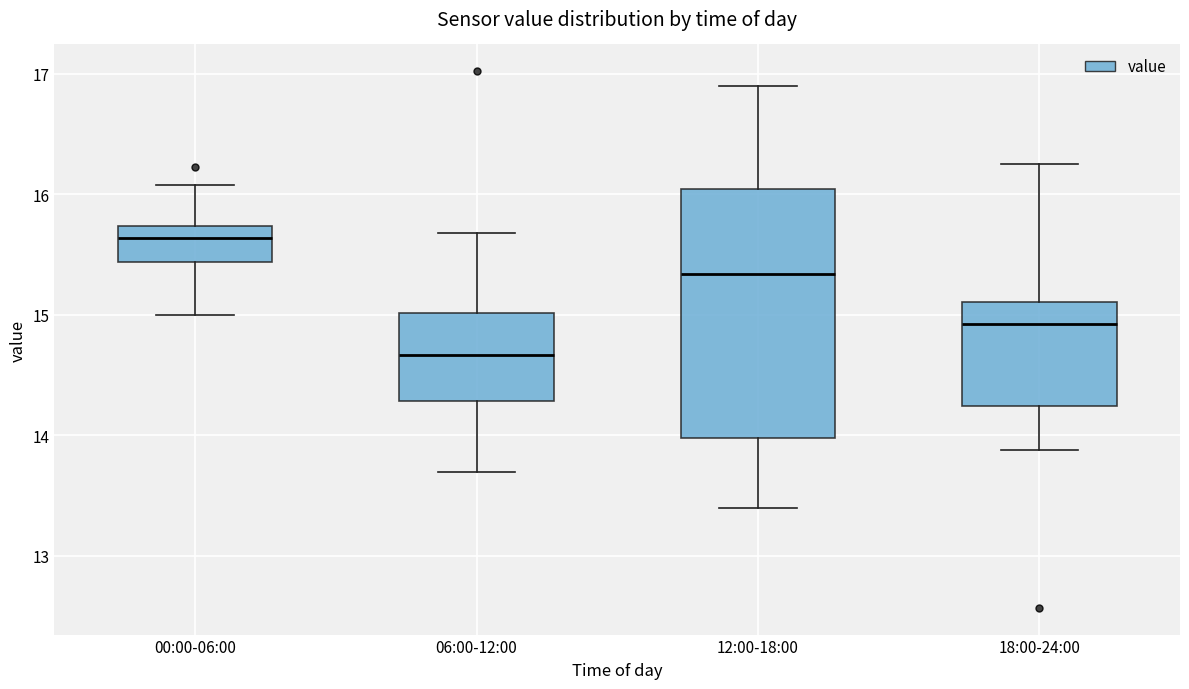

Which box has the lowest median line?

06:00-12:00